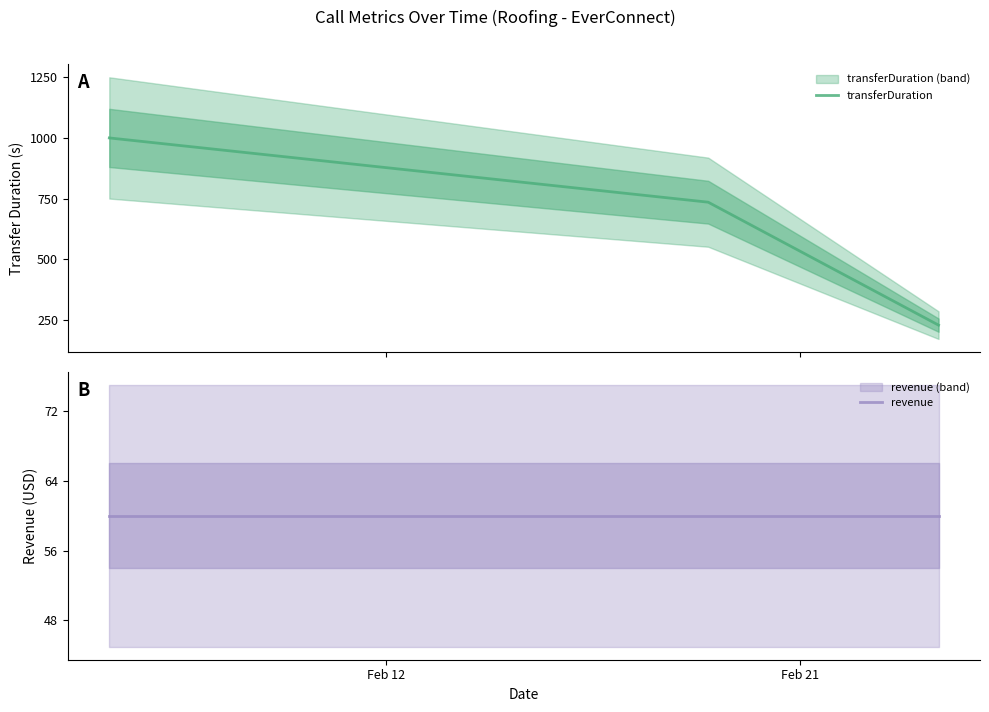

What are all the series names shown in the legend?

transferDuration, revenue